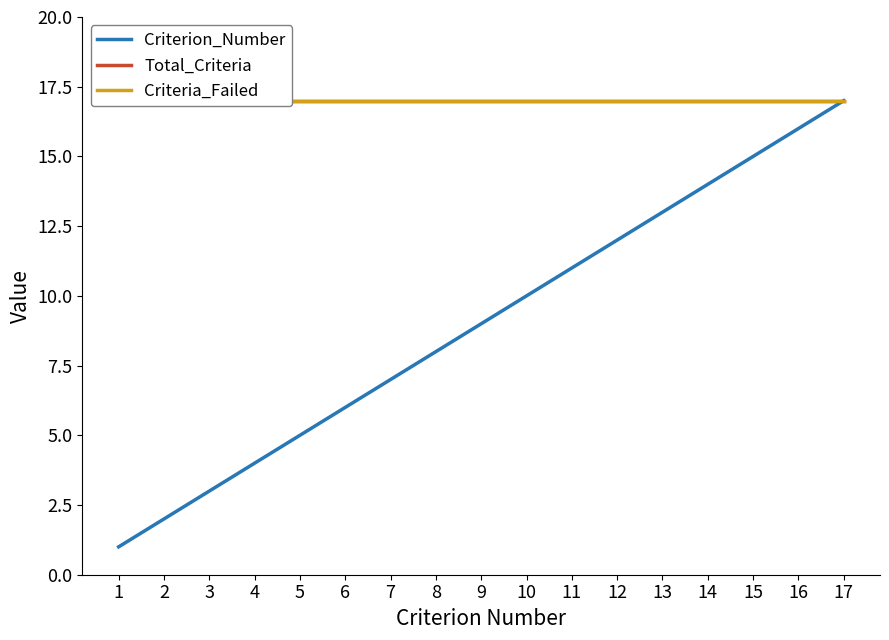

Is the value of Criteria_Failed at 10 greater than the value of Criterion_Number at 3?

Yes